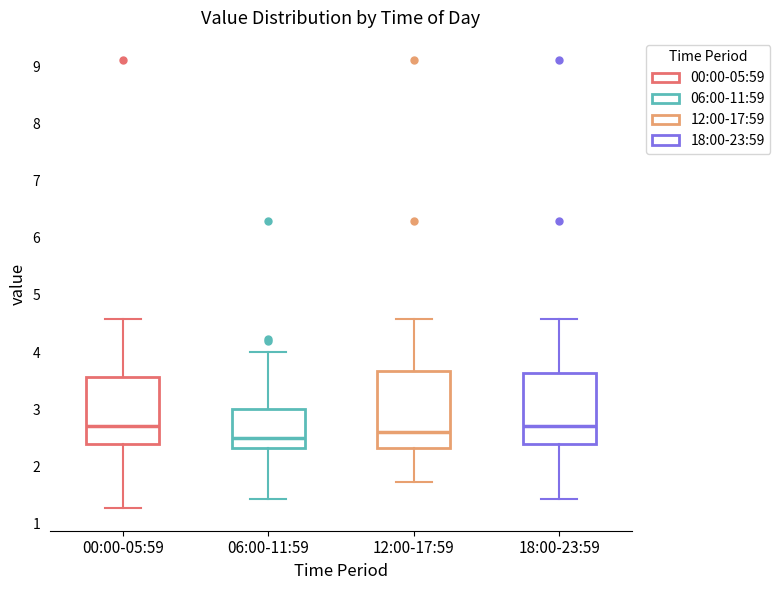

Reading left to right, read every box against the y-axis: the position of its median line, the range the box covers, and the ends of its whiskers. The values are not printed on the chart, so give them approximately, as read against the axis.

00:00-05:59: median 2.7, box 2.4 to 3.6, whiskers 1.3 to 4.6
06:00-11:59: median 2.5, box 2.3 to 3.0, whiskers 1.4 to 4.0
12:00-17:59: median 2.6, box 2.3 to 3.7, whiskers 1.7 to 4.6
18:00-23:59: median 2.7, box 2.4 to 3.6, whiskers 1.4 to 4.6